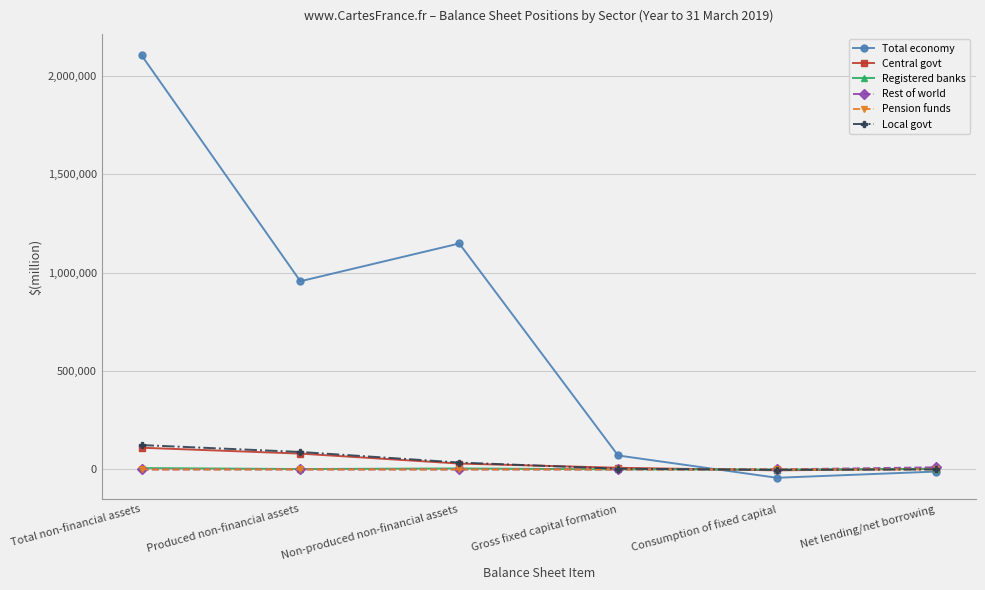

Which category has the highest value in the Local govt series?

Total non-financial assets